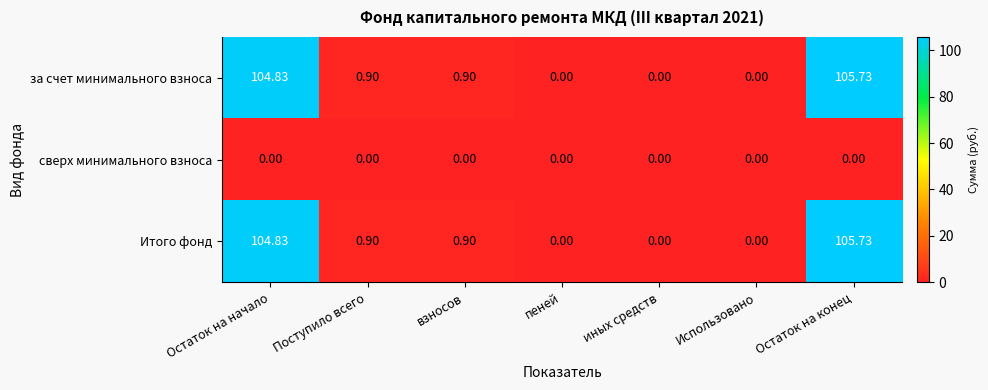

At which category is the sum across all series the highest?

Остаток на конец